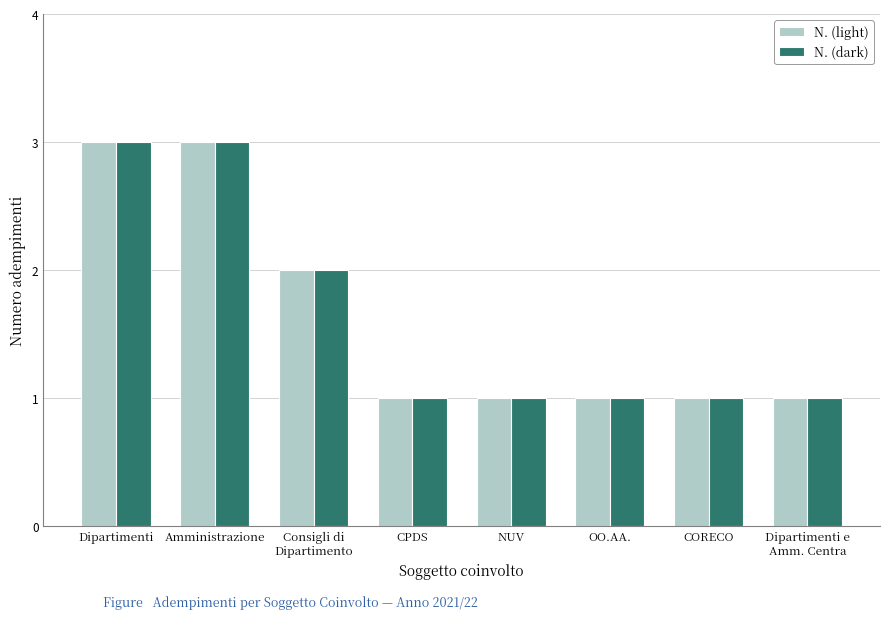

Is the value of N. (dark) at NUV greater than the value of N. (light) at Dipartimenti?

No